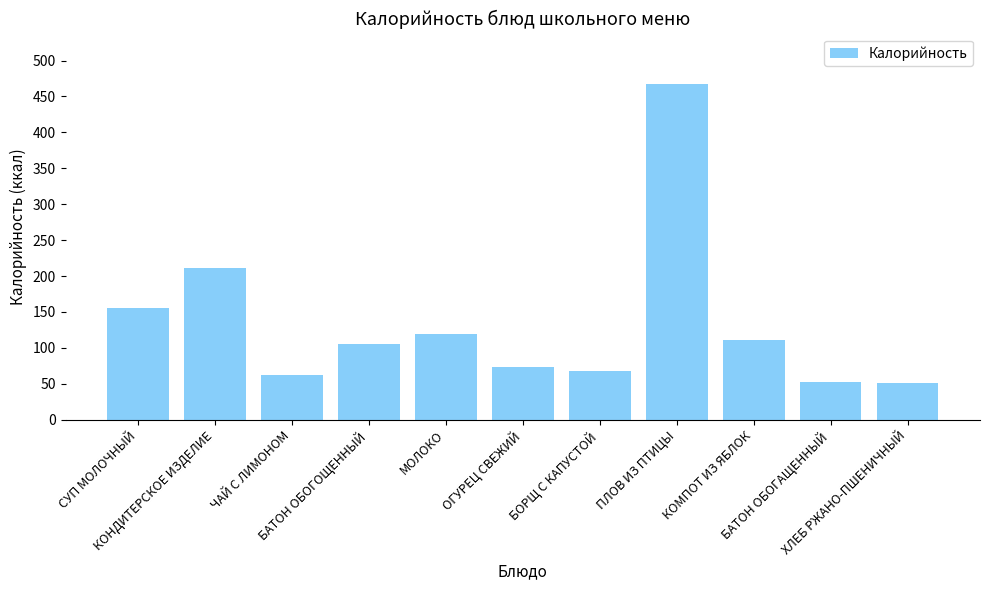

What is the average value?

134.2